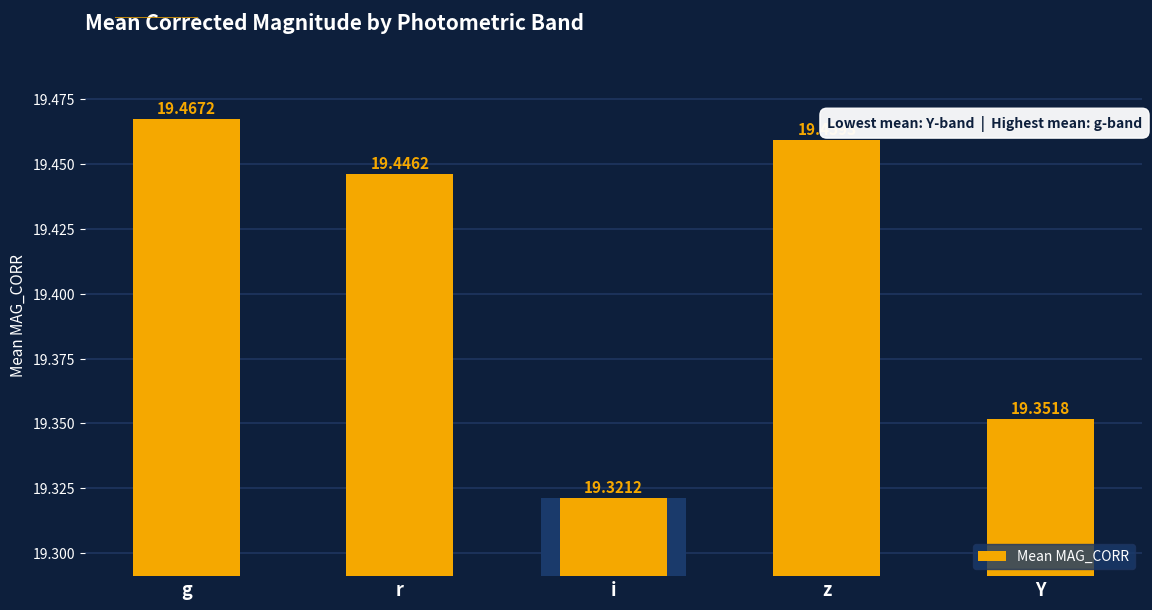

The chart shows a value of 30.7 at g. True or false?

False